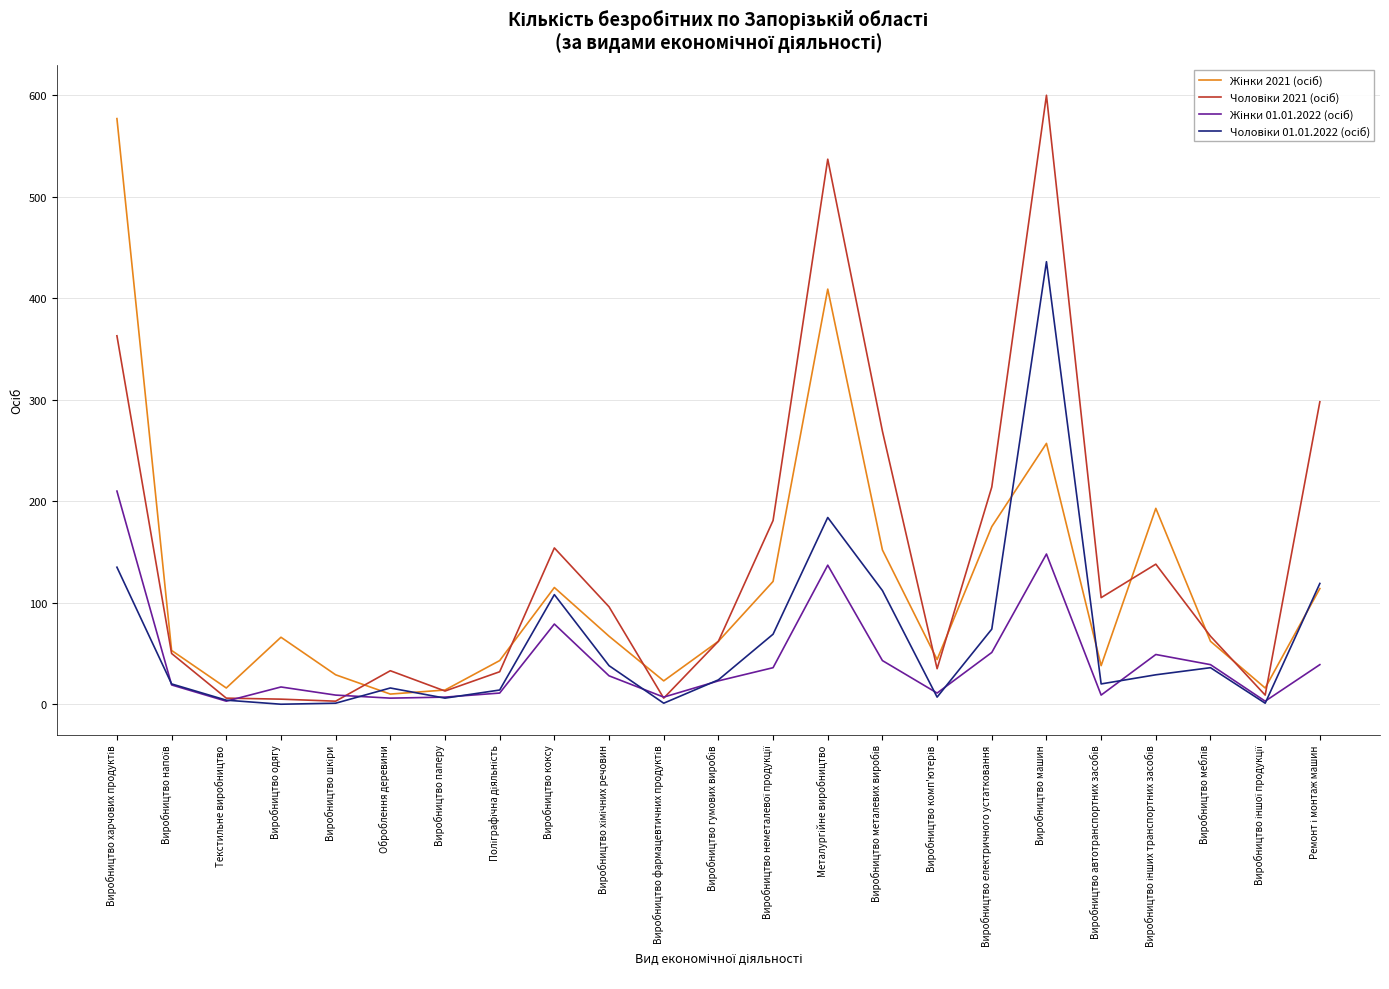

What is the maximum value shown in the chart?

600